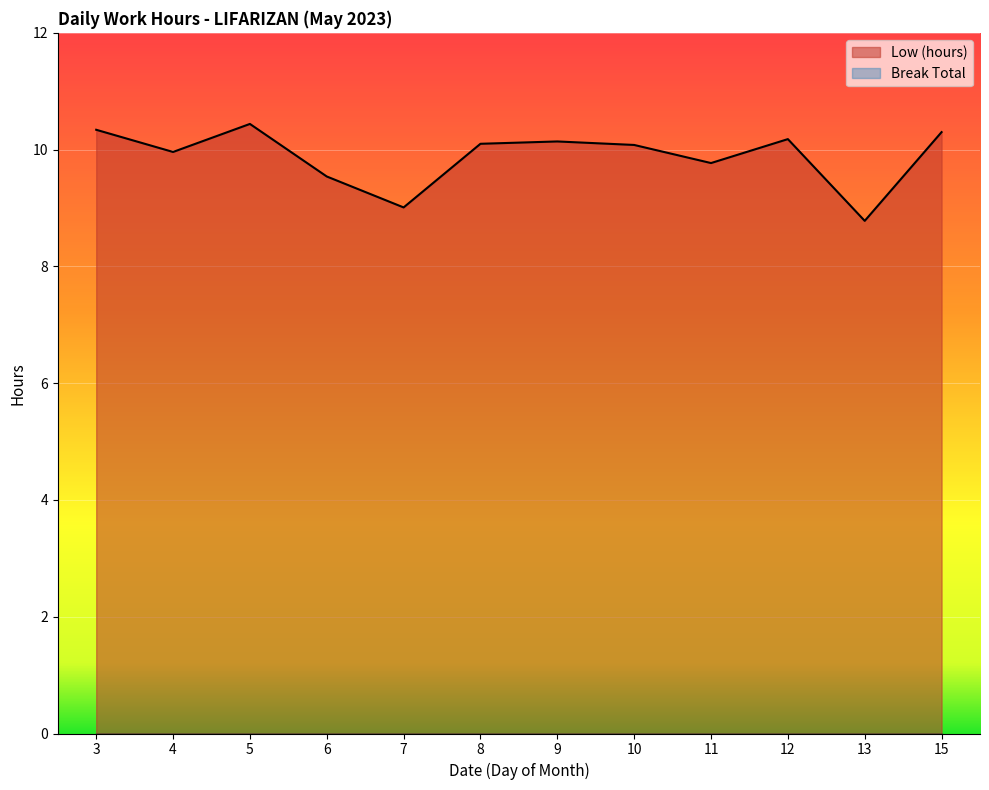

At which label does the data first exceed 10?

3